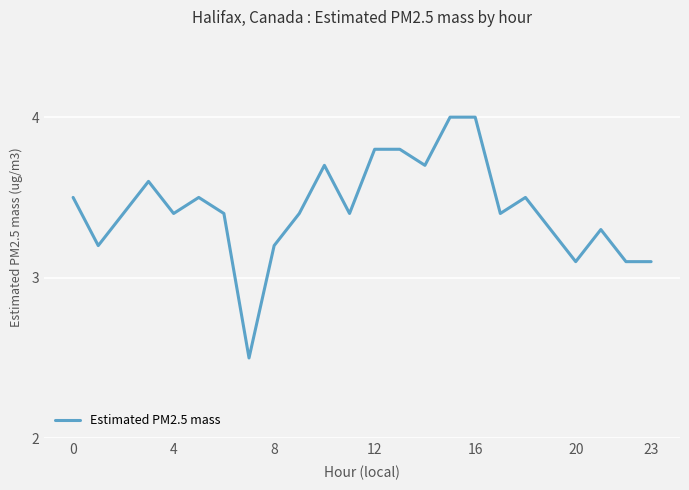

Does the chart have visible grid lines?

Yes